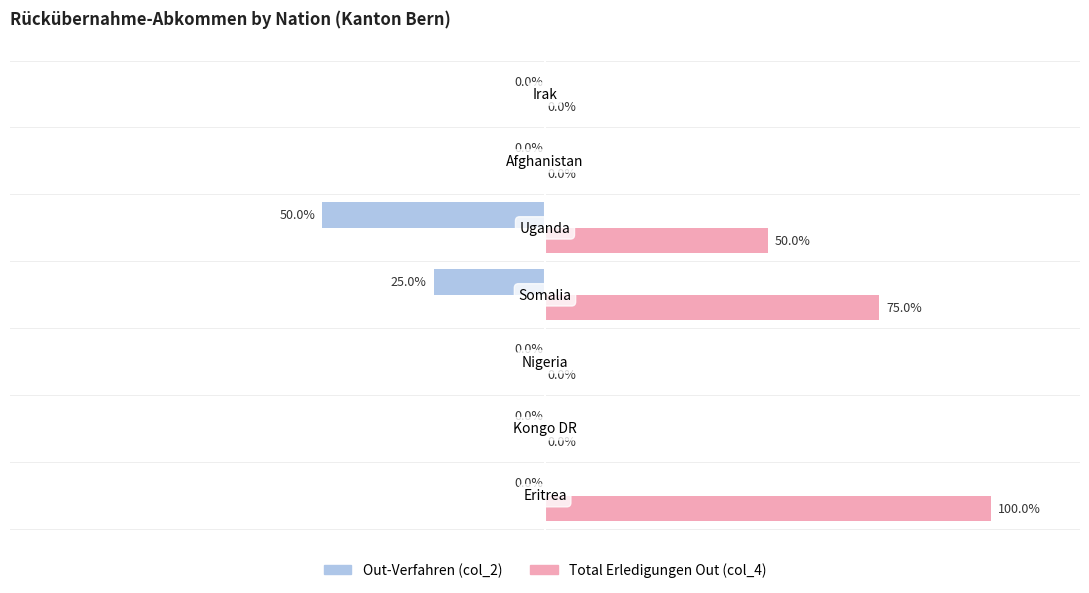

Which series has the largest total across all categories?

Total Erledigungen Out (col_4)